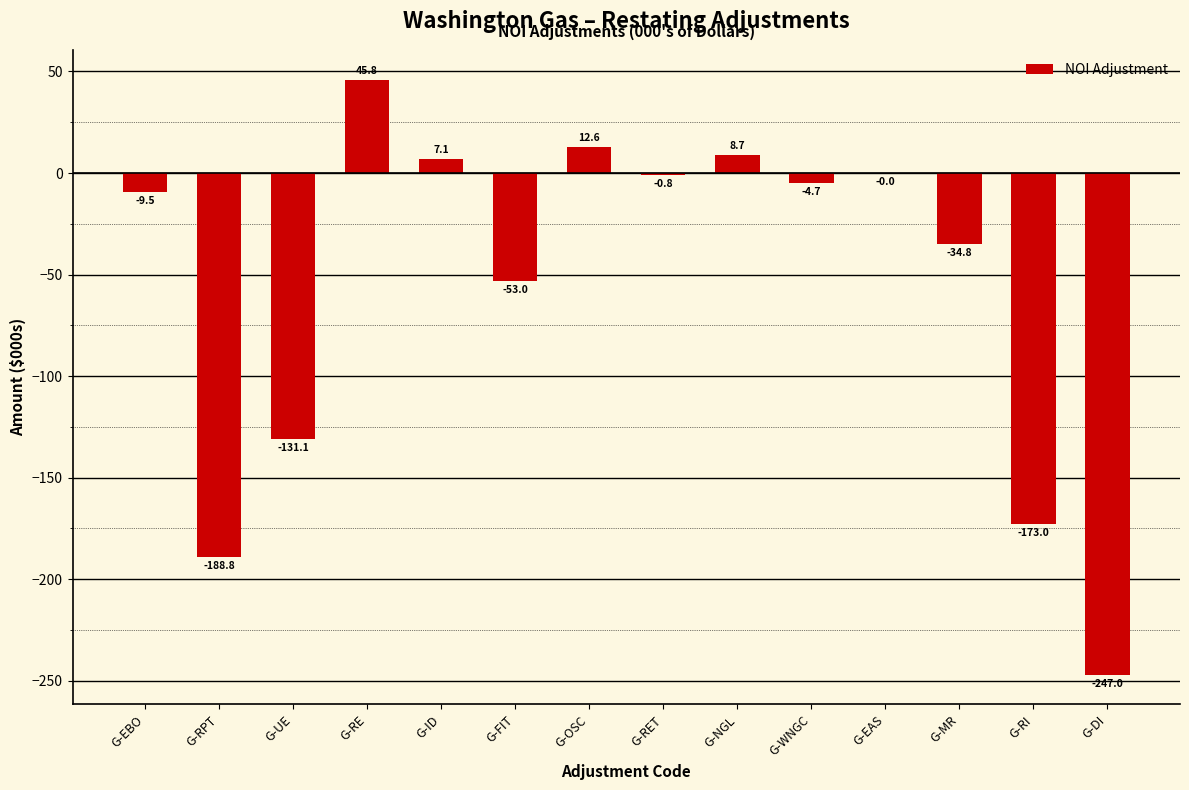

The chart shows a value of 12.6 at G-OSC. True or false?

True